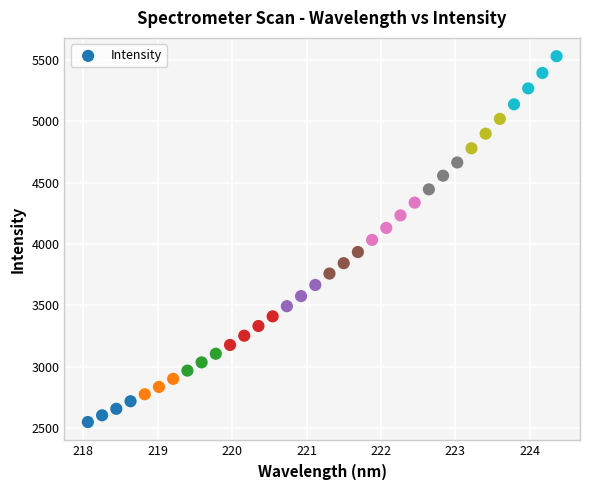

What is the range of Y values (max minus min)?

2983.4